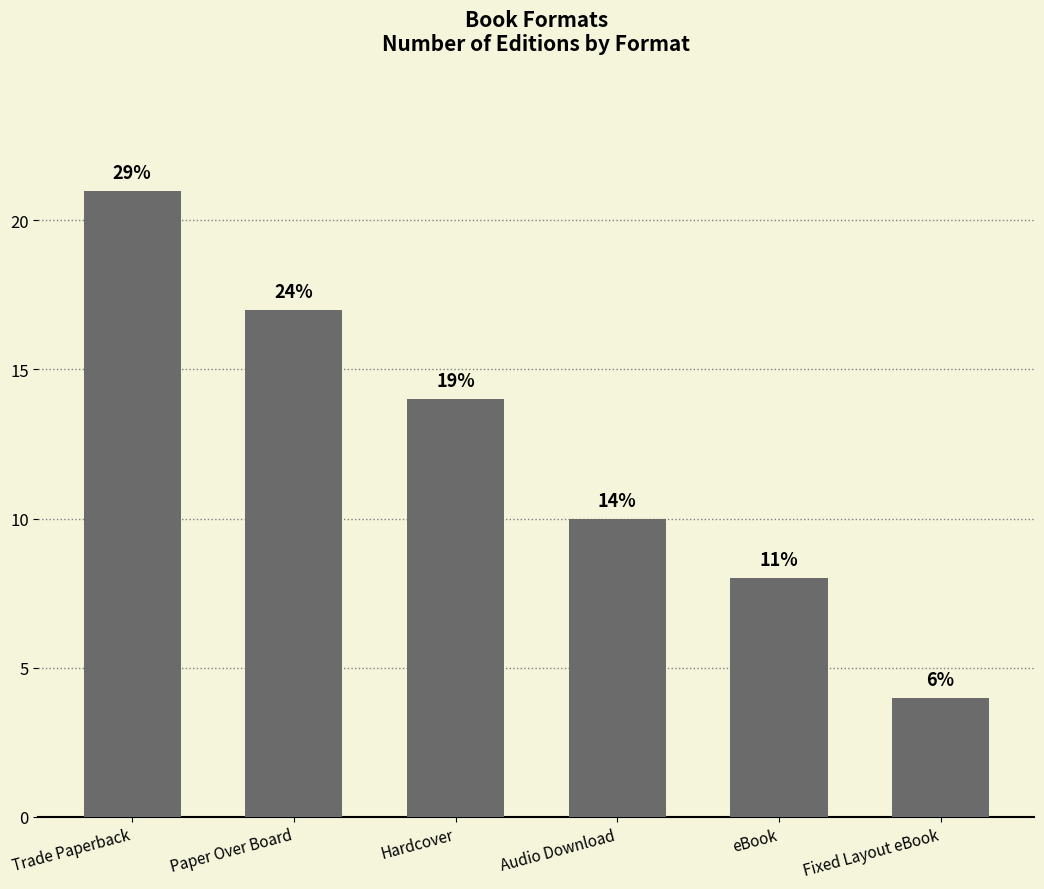

Reading left to right, transcribe all the data shown in this chart.

Trade Paperback=21	Paper Over Board=17	Hardcover=14	Audio Download=10	eBook=8	Fixed Layout eBook=4